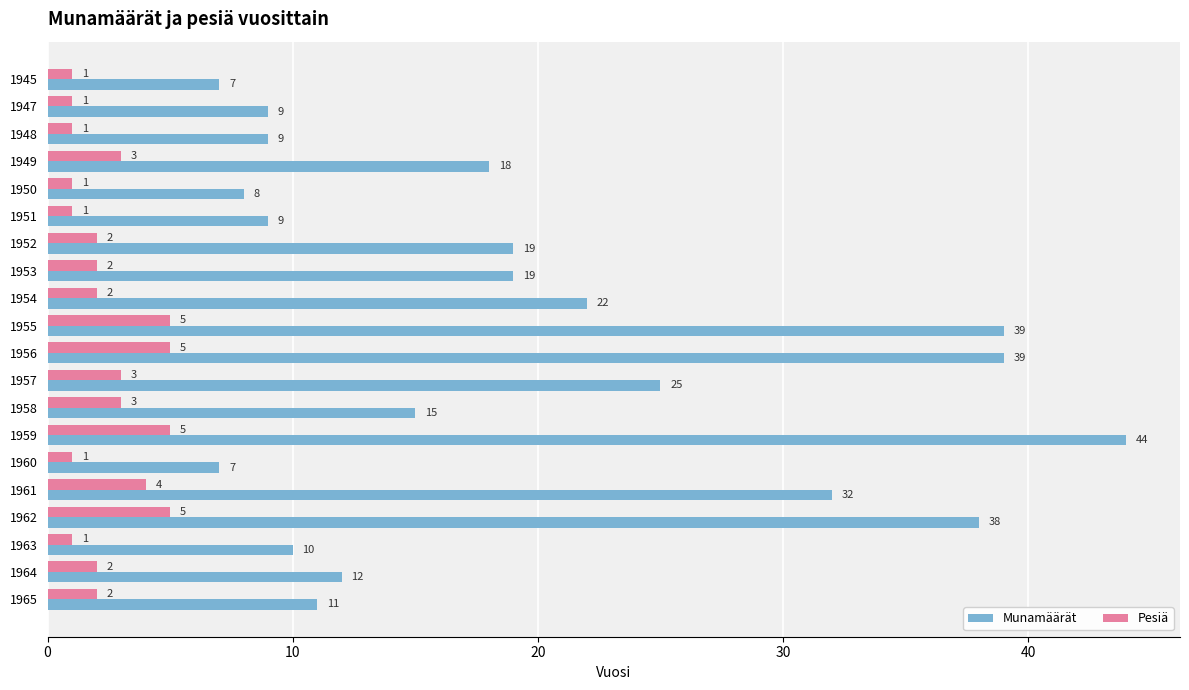

What is the highest value of the Munamäärät series?

44